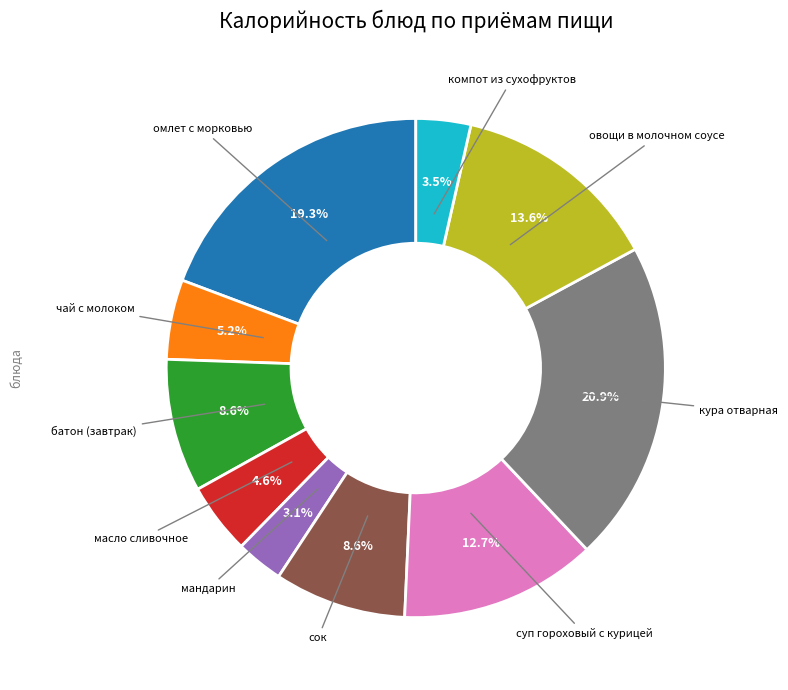

Does any single category account for the majority?

No